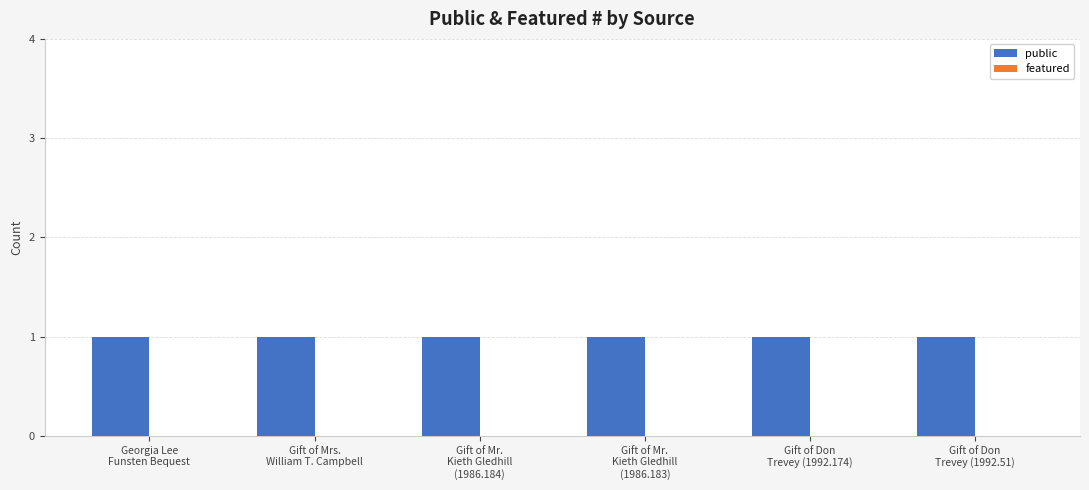

Which series has the largest total across all categories?

public